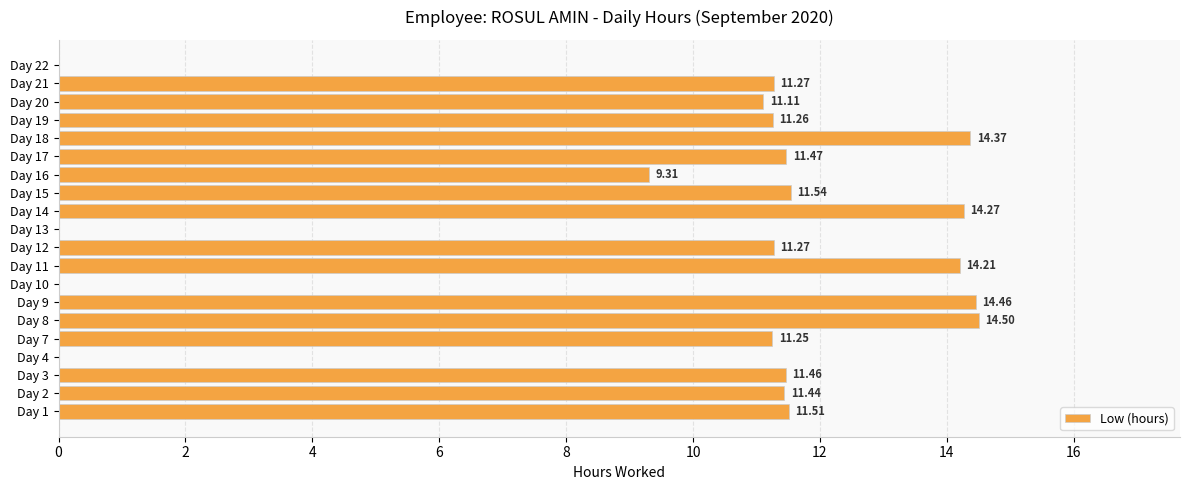

What is the change in value from Day 13 to Day 14?

+14.3